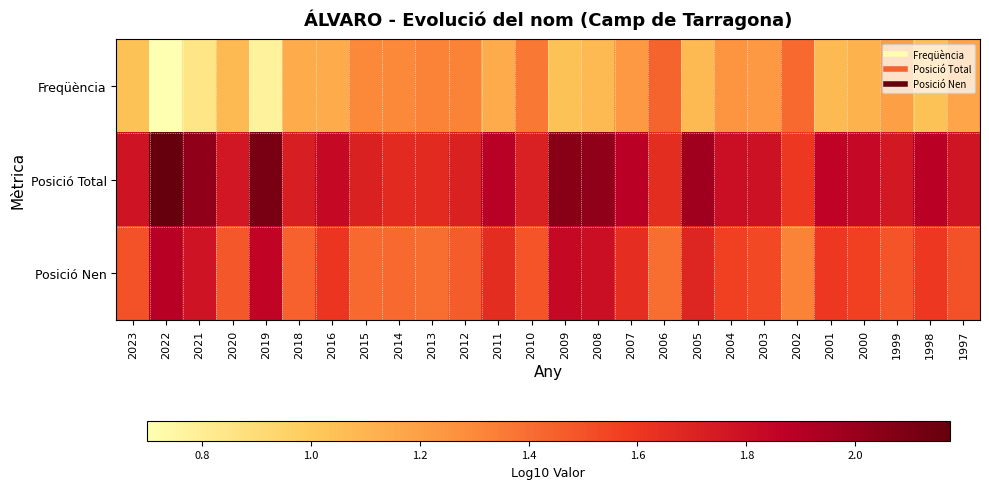

Reading left to right, transcribe all the data shown in this chart.

Freqüència: 2023=1.0	2022=0.7	2021=0.8	2020=1.1	2019=0.8	2018=1.1	2016=1.1	2015=1.3	2014=1.3	2013=1.3	2012=1.3	2011=1.1	2010=1.4	2009=1.0	2008=1.1	2007=1.2	2006=1.4	2005=1.1	2004=1.3	2003=1.2	2002=1.4	2001=1.1	2000=1.1	1999=1.2	1998=1.0	1997=1.2
Posició Total: 2023=1.8	2022=2.2	2021=2.0	2020=1.8	2019=2.1	2018=1.7	2016=1.8	2015=1.7	2014=1.7	2013=1.7	2012=1.7	2011=1.9	2010=1.7	2009=2.1	2008=2.0	2007=1.9	2006=1.7	2005=2.0	2004=1.8	2003=1.8	2002=1.6	2001=1.9	2000=1.8	1999=1.8	1998=1.9	1997=1.8
Posició Nen: 2023=1.5	2022=1.9	2021=1.8	2020=1.5	2019=1.9	2018=1.4	2016=1.6	2015=1.4	2014=1.4	2013=1.4	2012=1.5	2011=1.7	2010=1.5	2009=1.8	2008=1.8	2007=1.6	2006=1.4	2005=1.7	2004=1.6	2003=1.5	2002=1.3	2001=1.6	2000=1.6	1999=1.5	1998=1.6	1997=1.5